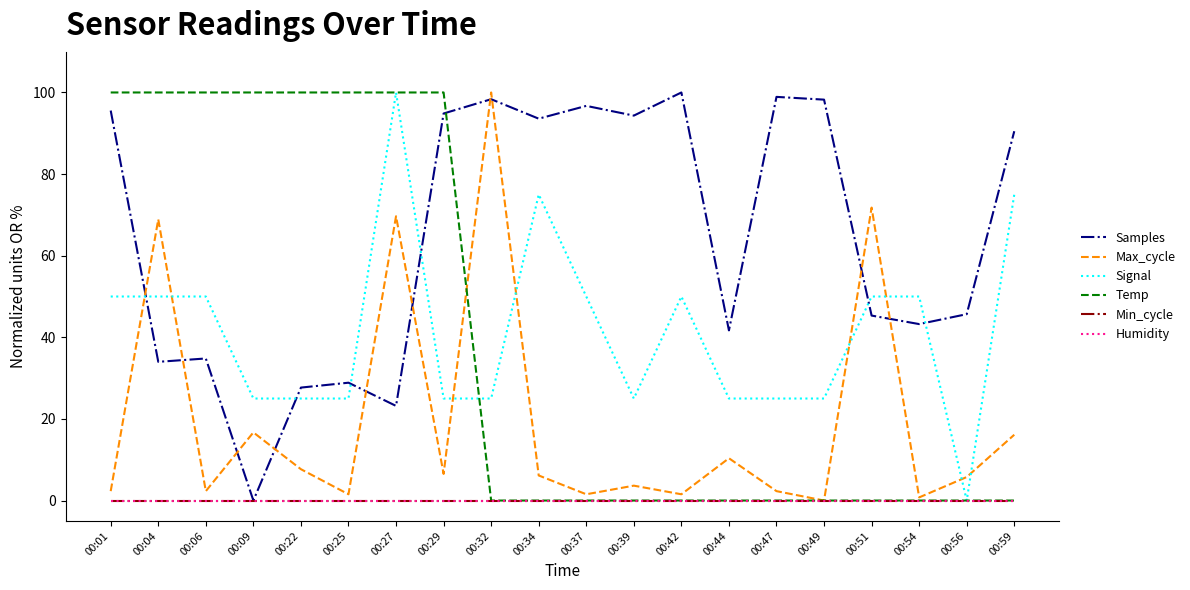

Does the chart display data point markers on the line(s)?

No